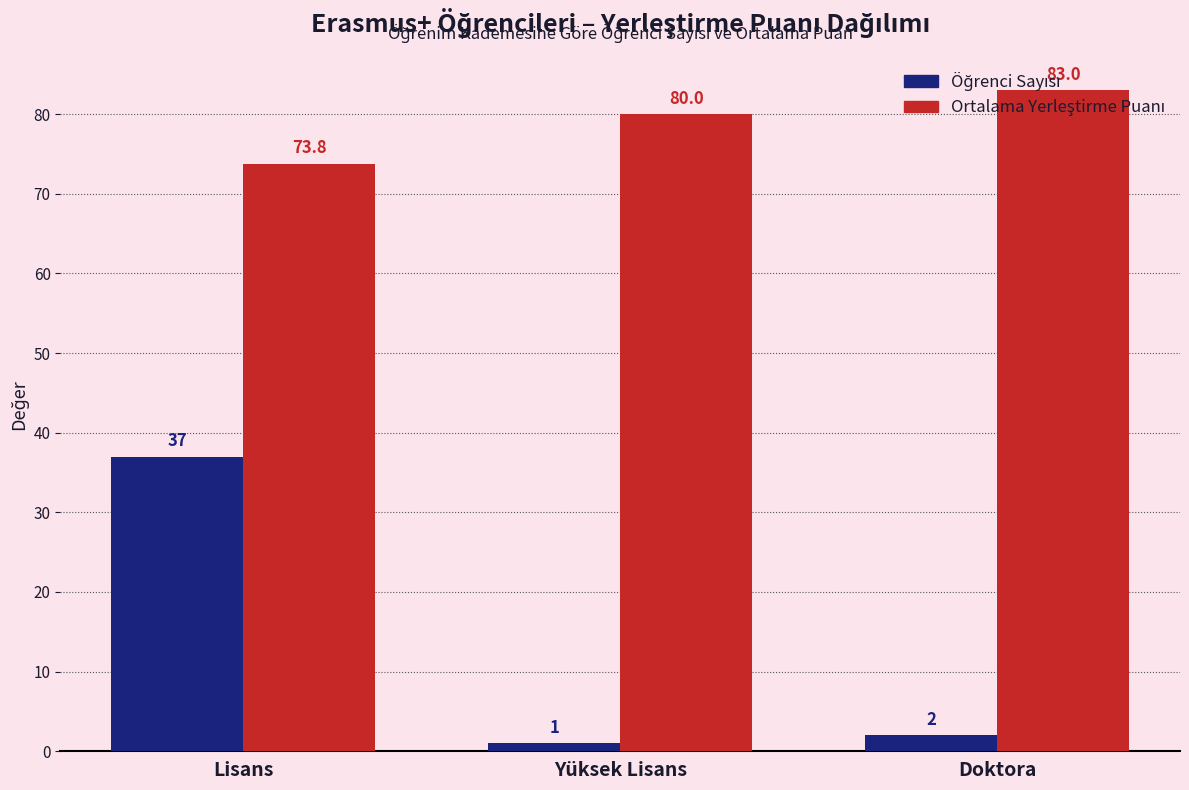

At which category is the sum across all series the highest?

Lisans